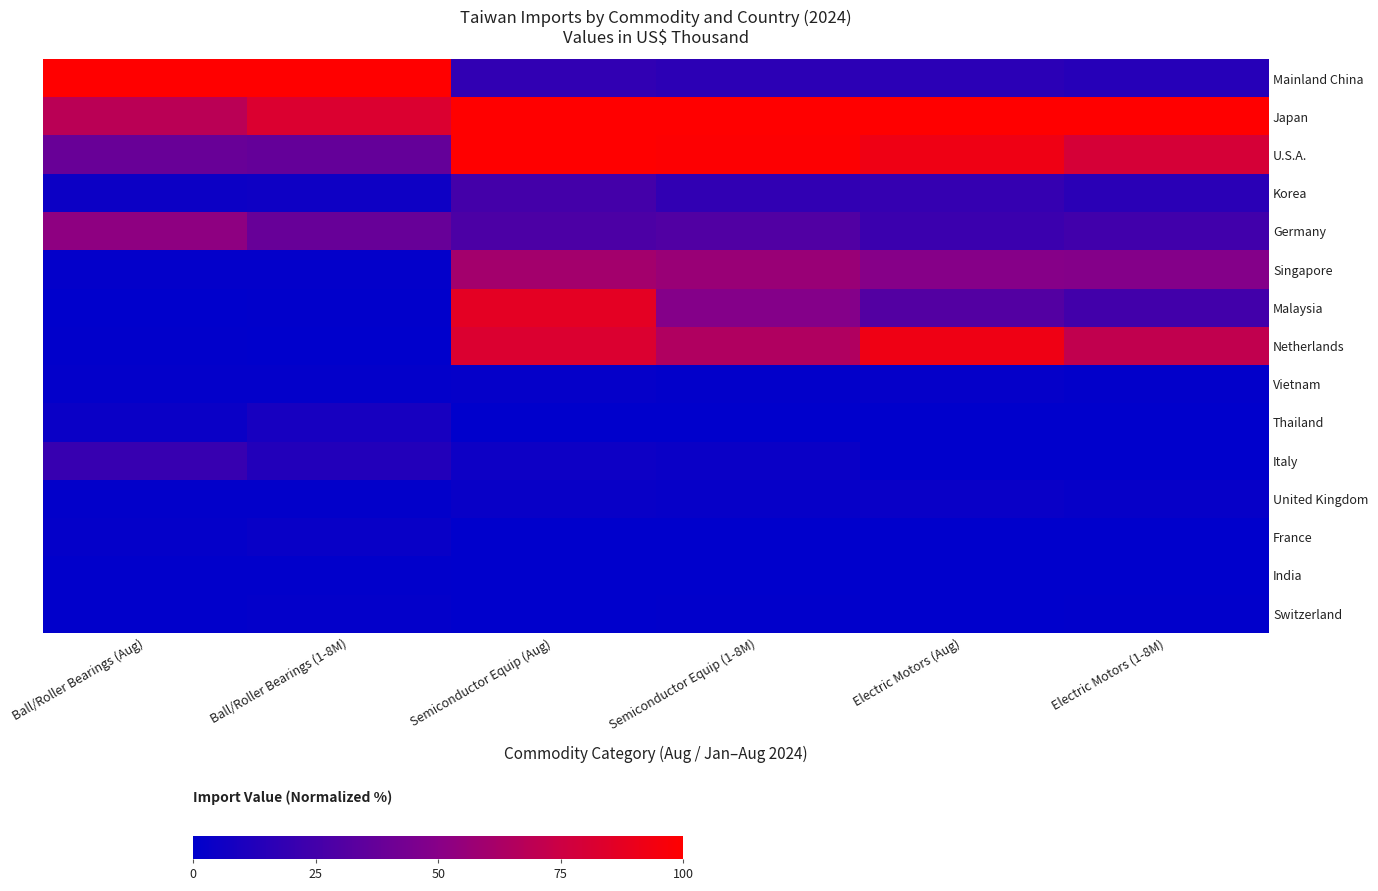

What is the greatest value displayed?

100.0